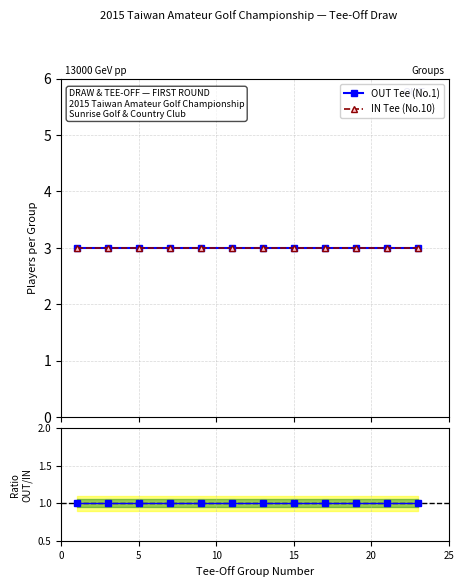

The value of IN Tee (No.10) at 15 is 5. True or false?

False